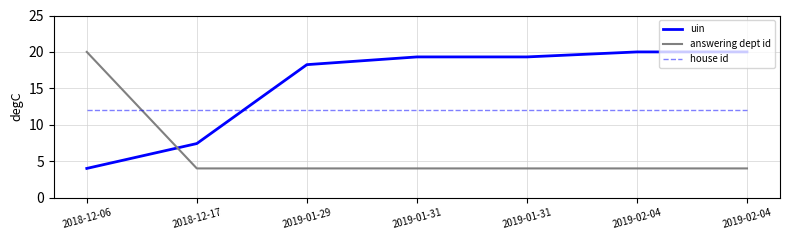

What is the maximum value shown in the chart?

20.0